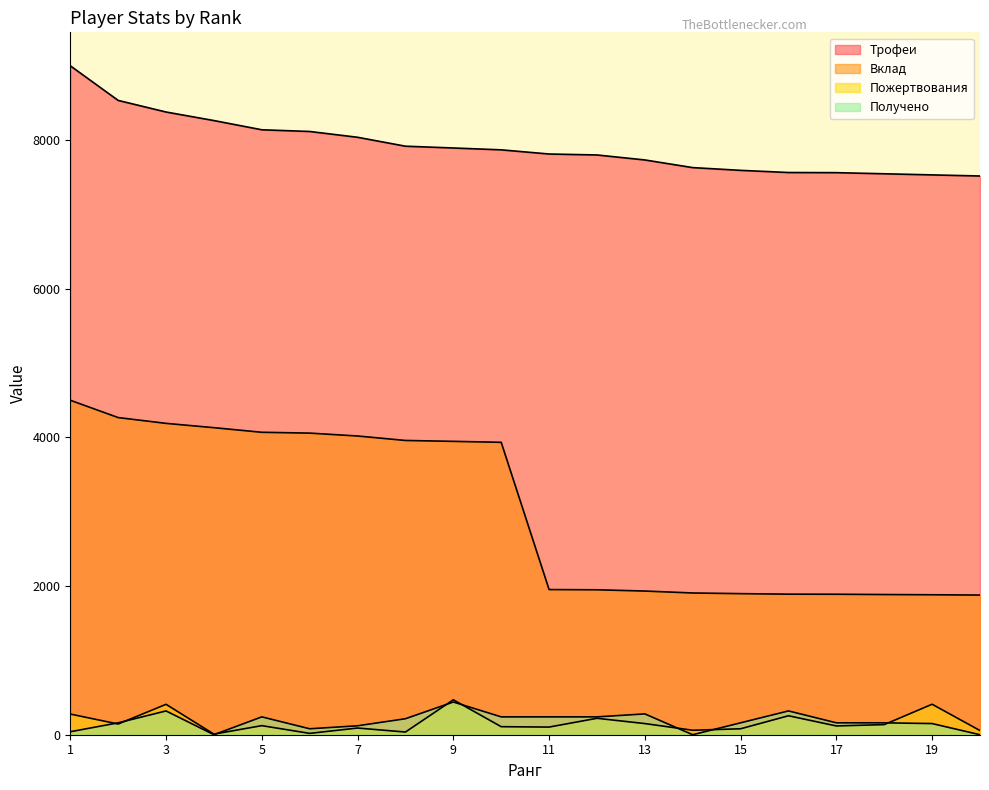

Which series ends up on top after the final intersection of Пожертвования and Получено?

Пожертвования